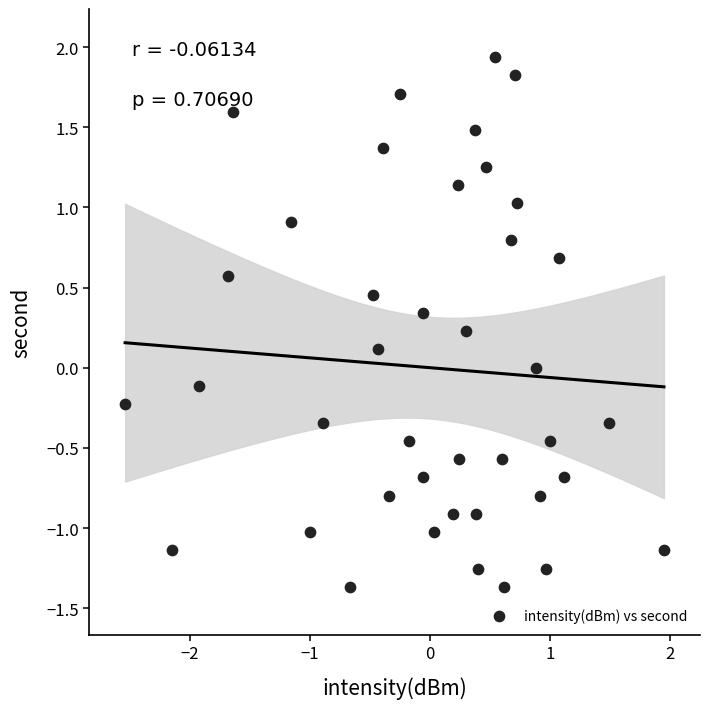

What is the range of Y values (max minus min)?

3.3